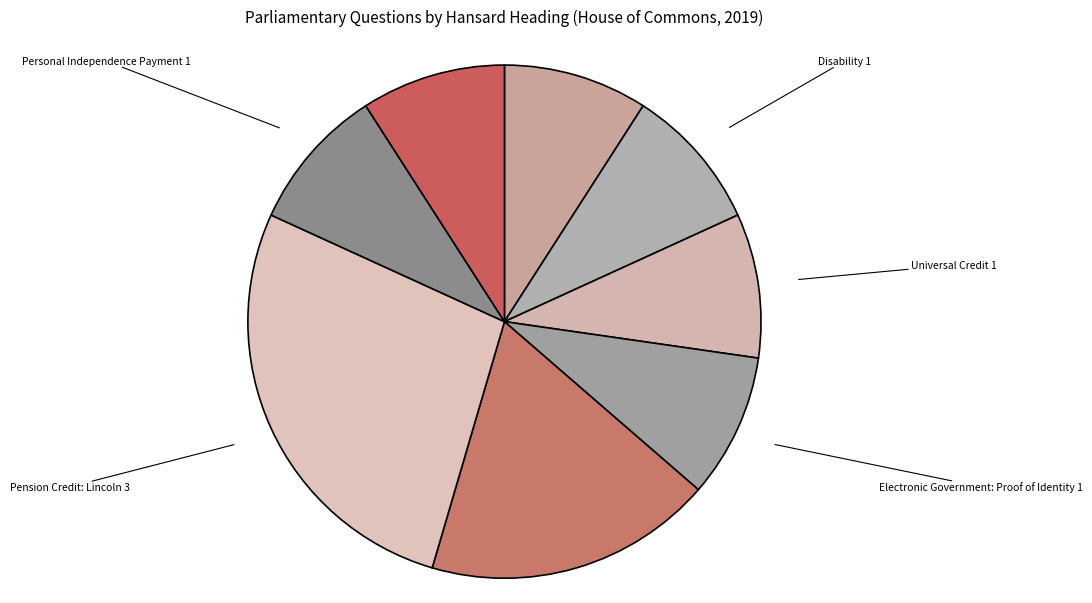

What is the ratio of the value at Social Security Benefits: Medical Examinations to the value at Pension Credit?

0.5